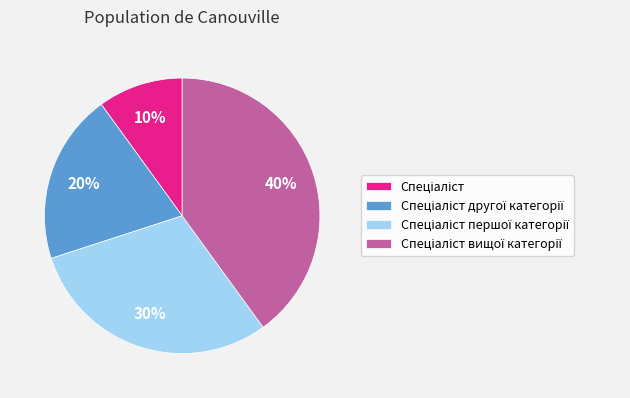

To the nearest percent, what is the average slice percentage?

25%